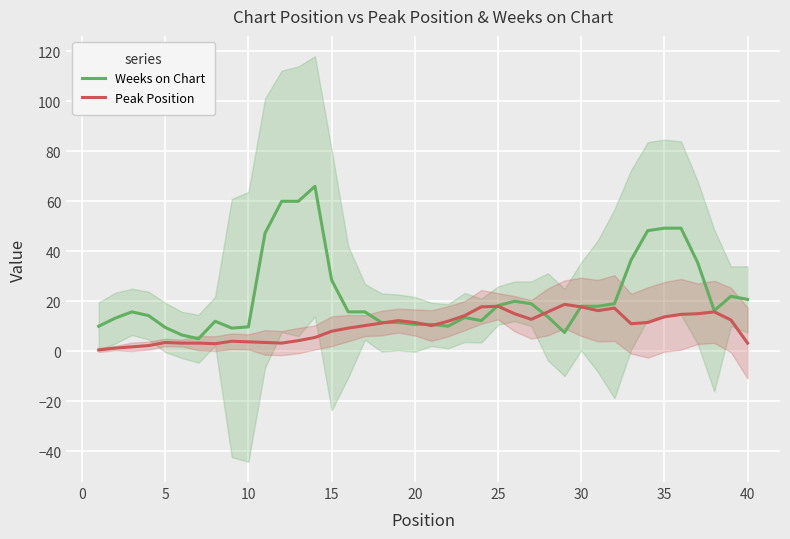

How many lines are shown in the chart?

2